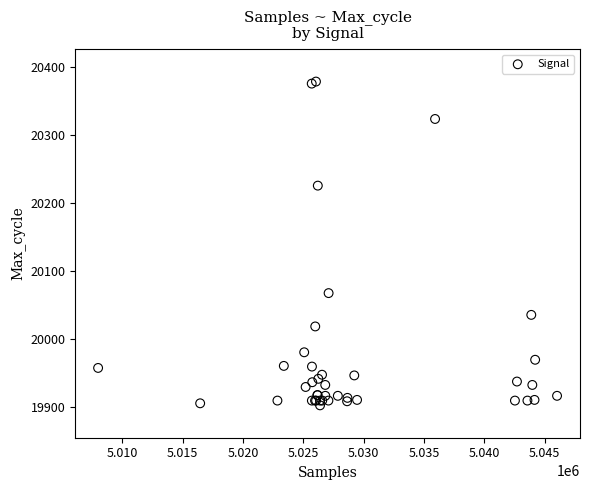

What Y value in the scatter plot is closest to 20140?

20067